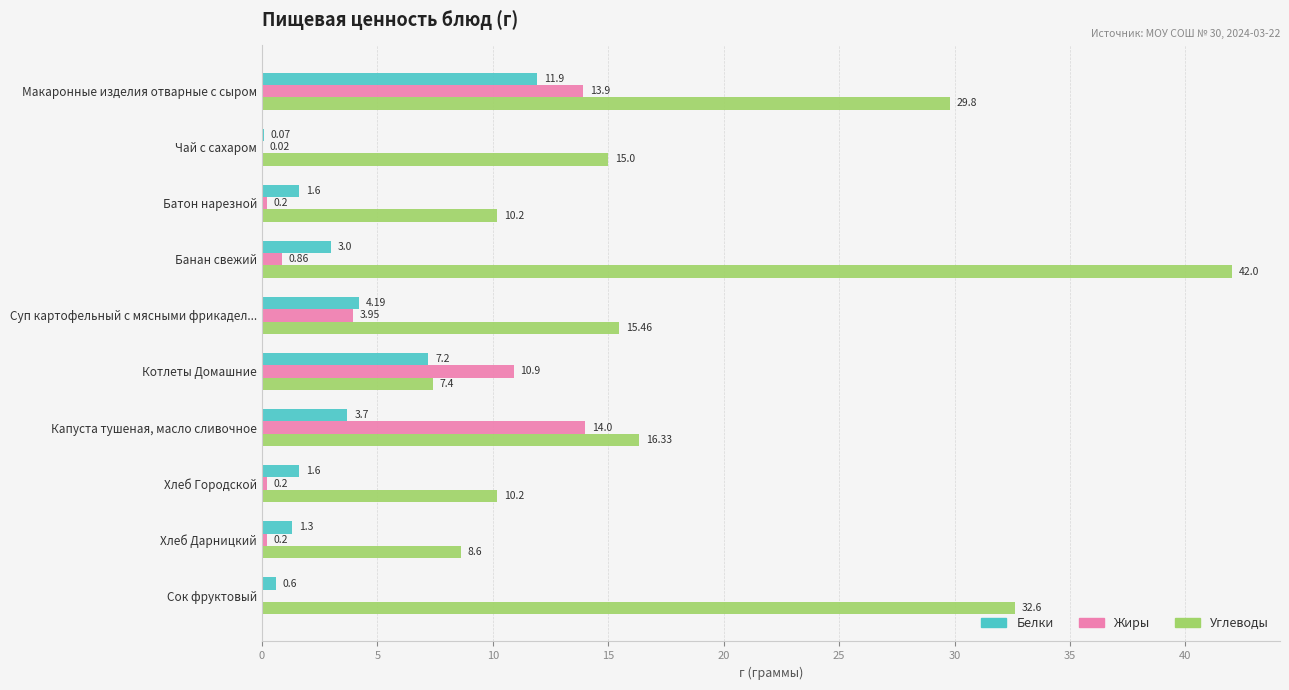

What are all the series names shown in the legend?

Белки, Жиры, Углеводы